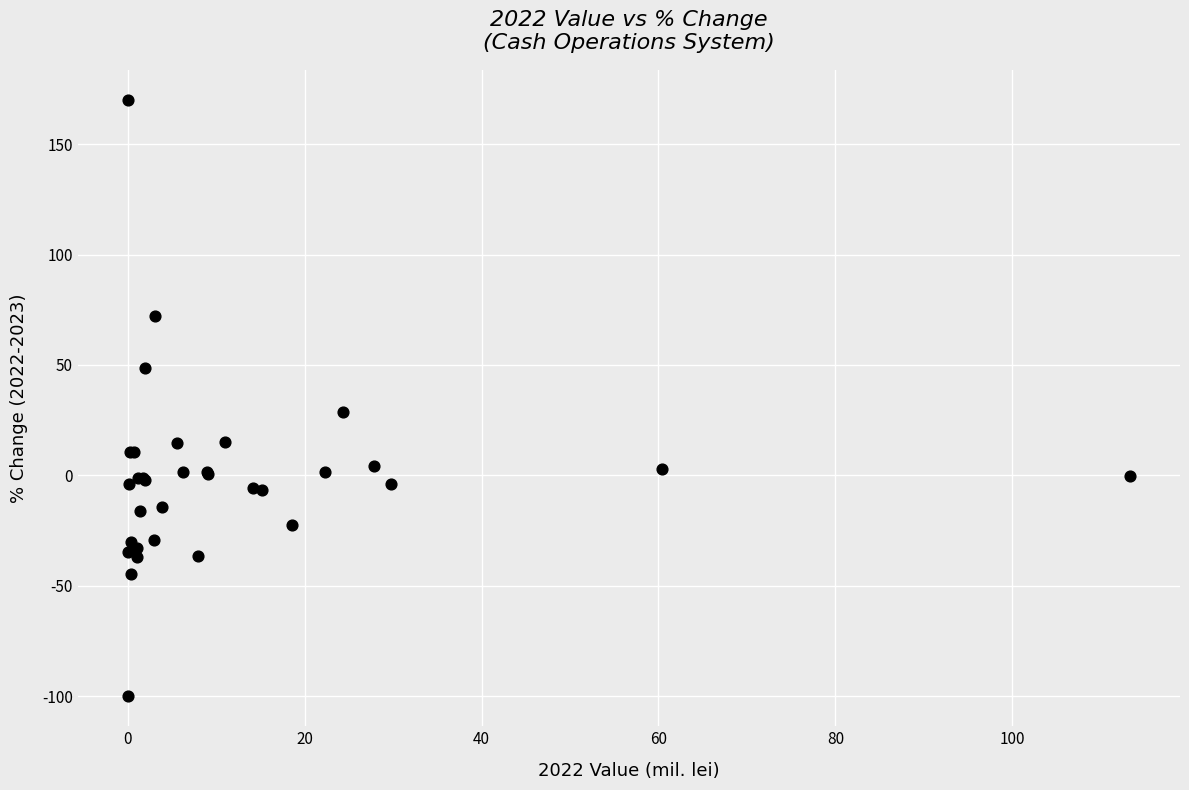

What Y value in the scatter plot is closest to 35?

28.9